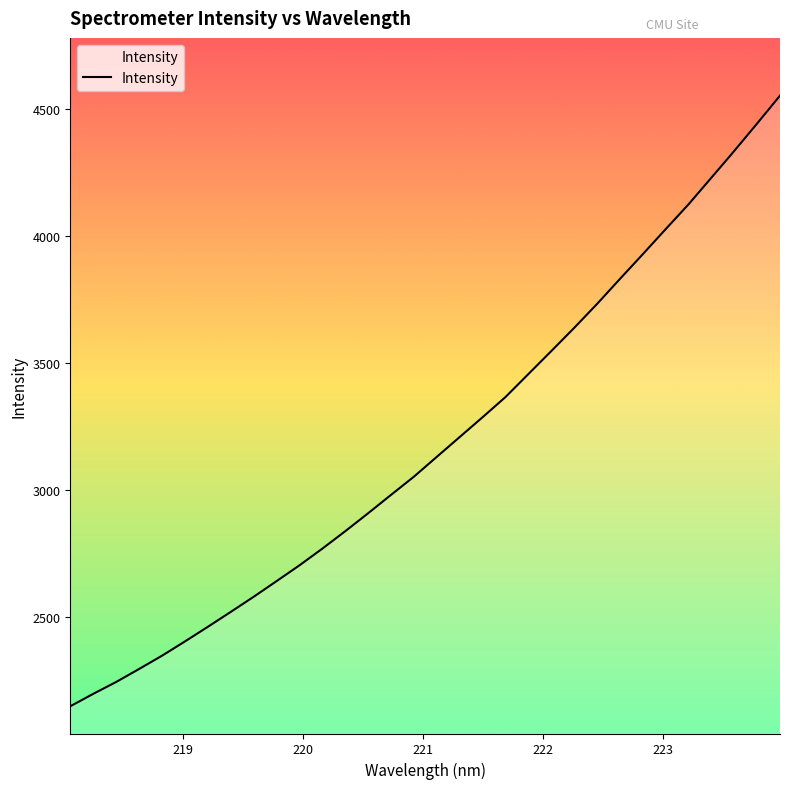

What is the smallest value displayed?

2146.5